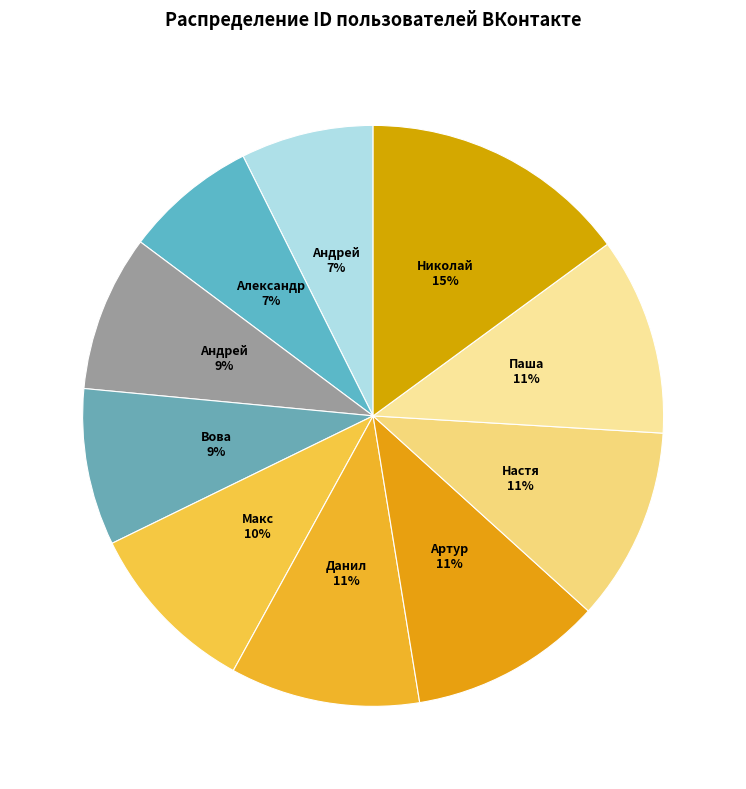

How many segments does this pie chart have?

10